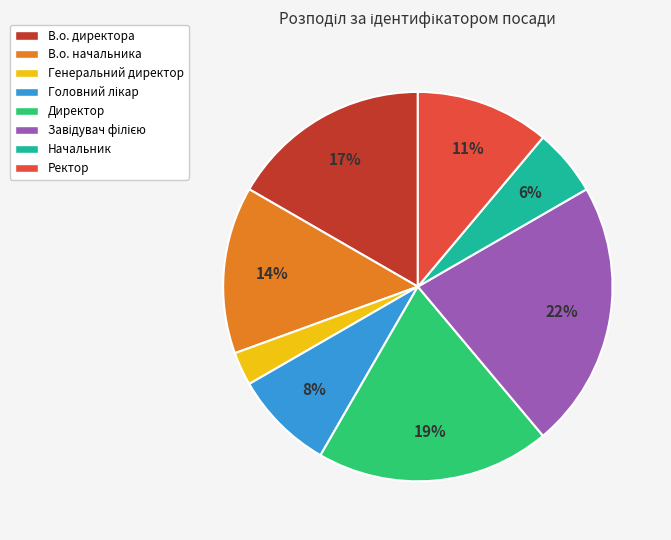

What percentage is the Директор slice, to the nearest percent?

19%